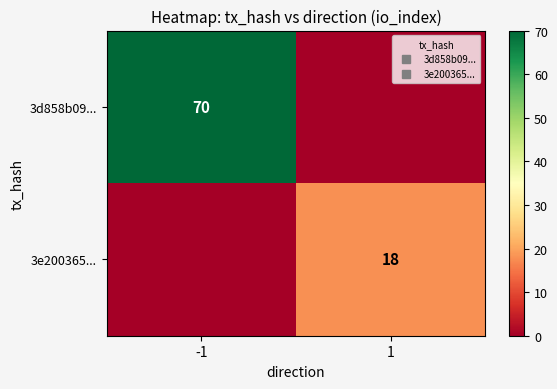

What is the highest value of the 3d858b09... series?

70